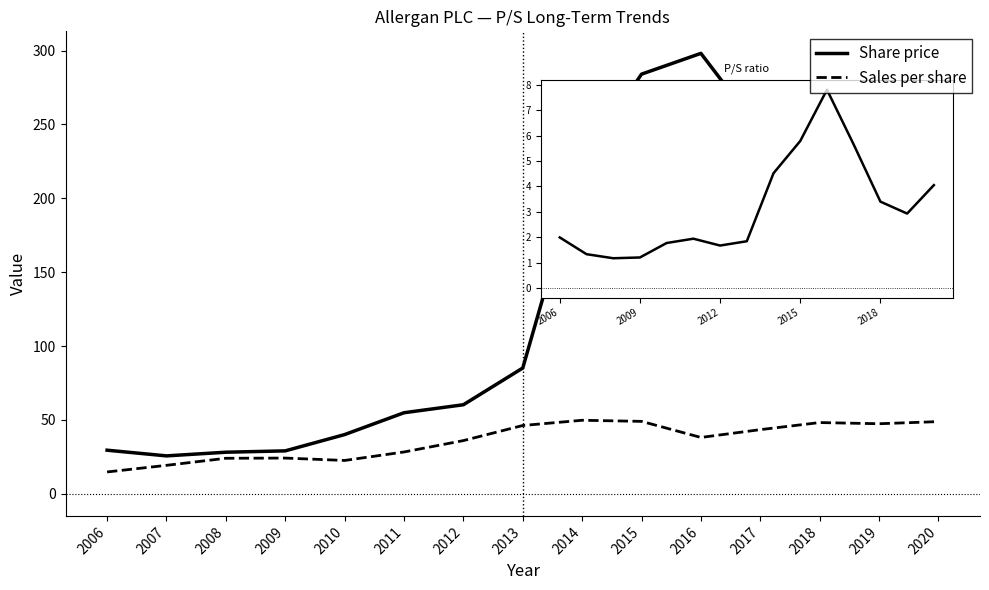

How many series are shown in this chart?

2